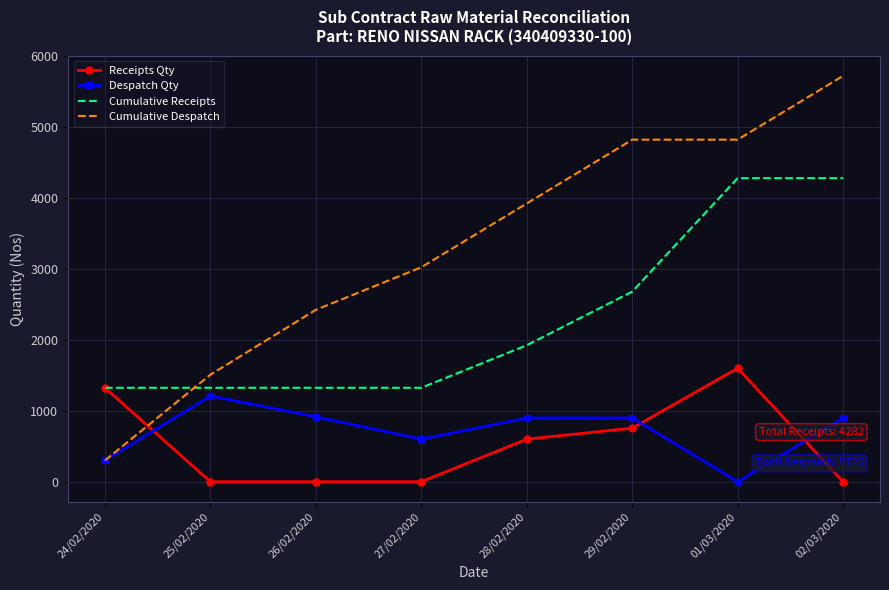

What are all the series names shown in the legend?

Receipts Qty, Despatch Qty, Cumulative Receipts, Cumulative Despatch